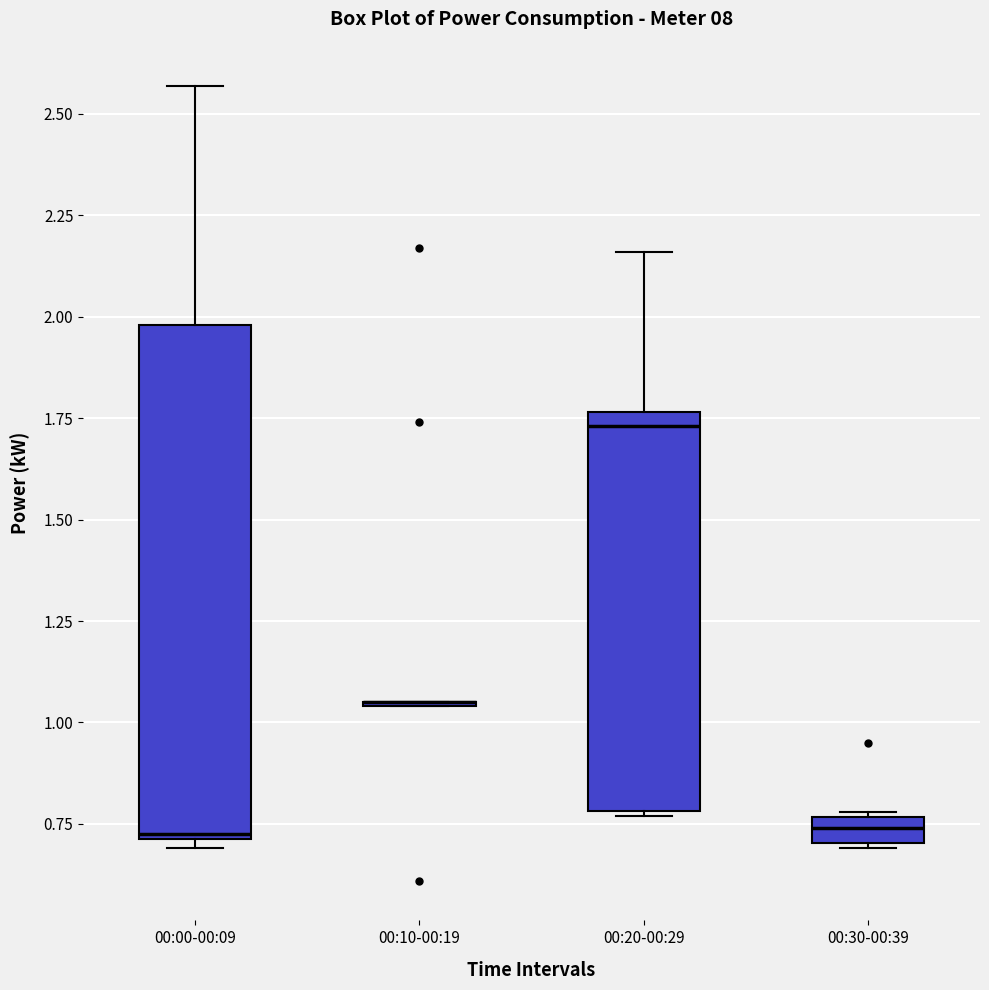

Comparing the boxes themselves (not the whiskers), which one is the tallest?

00:00-00:09